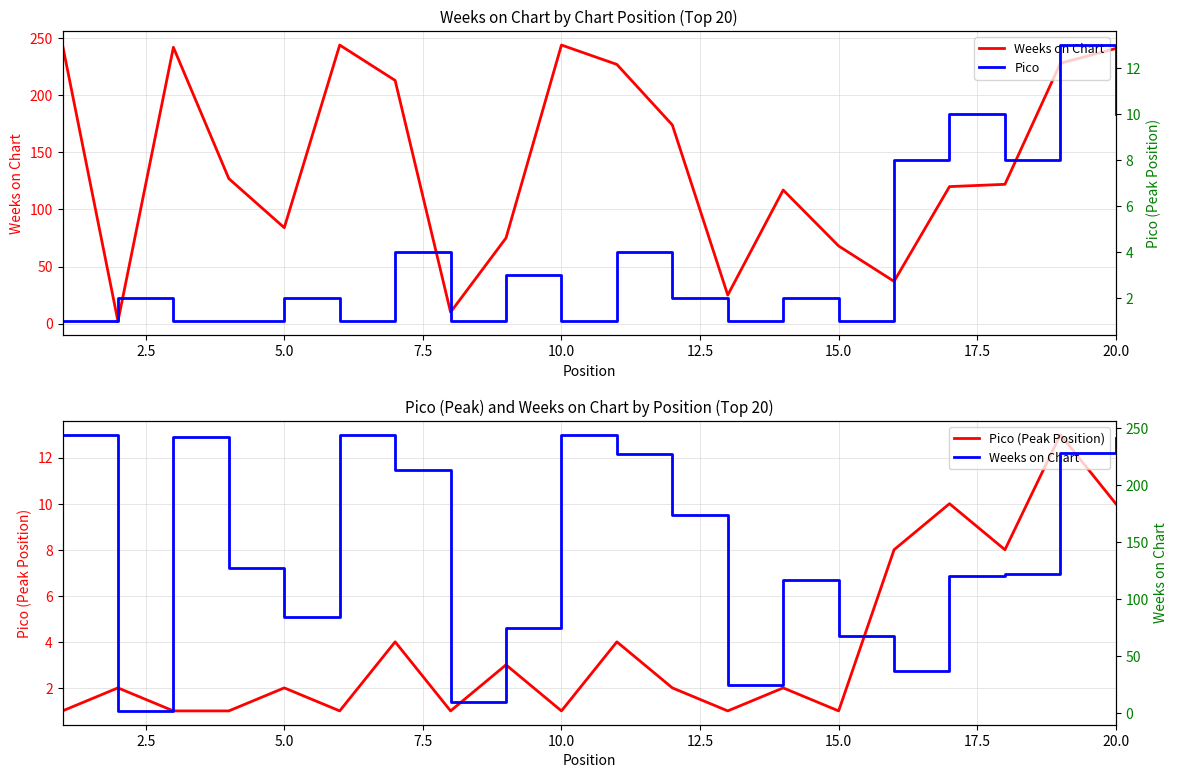

What is the value of the Pico (Peak Position) point at the 19th from the left?

13